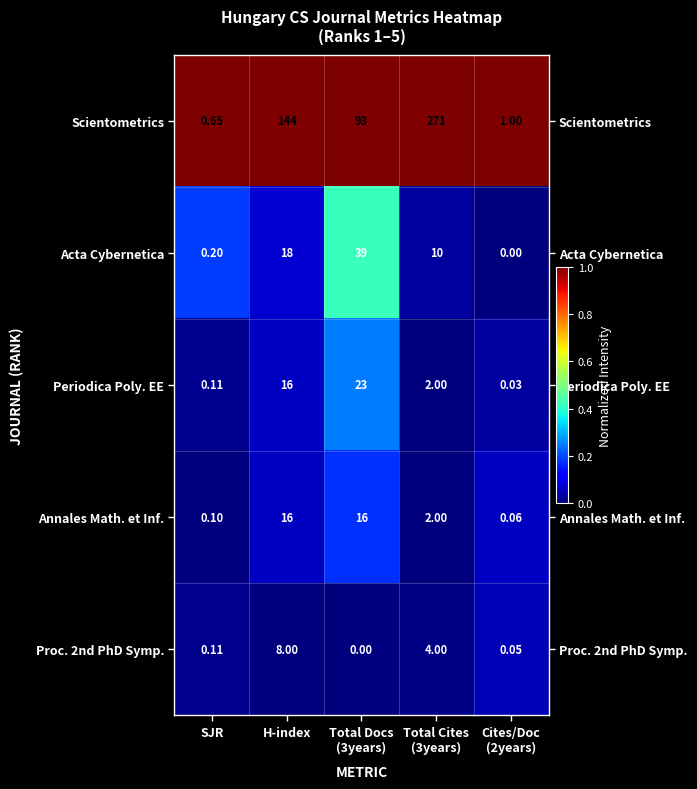

Which series has the largest total across all categories?

Scientometrics